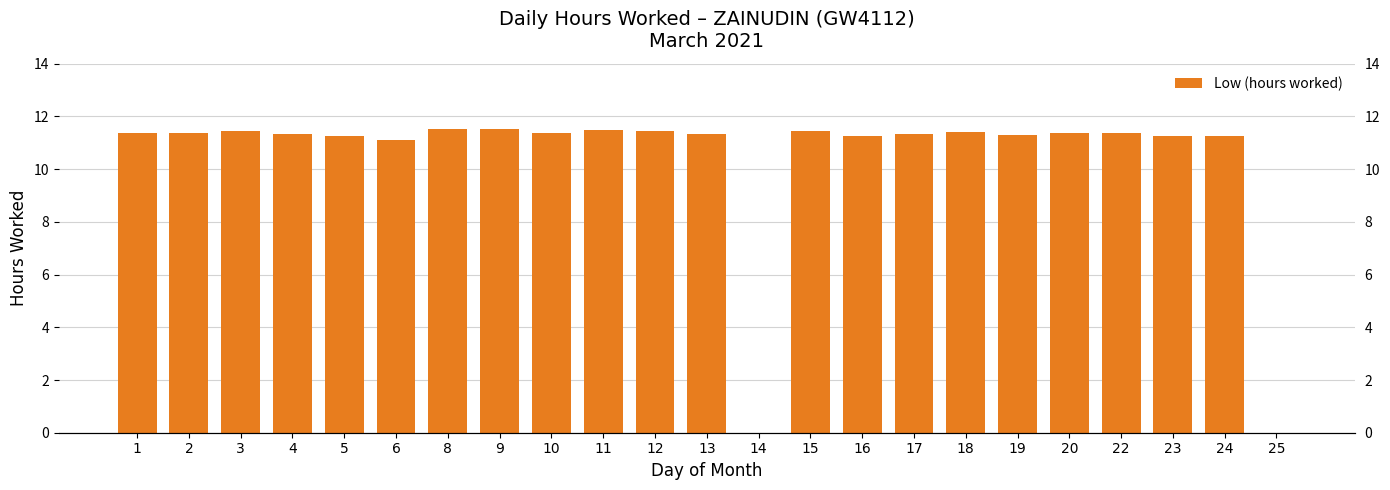

Count the number of values greater than 11.

21